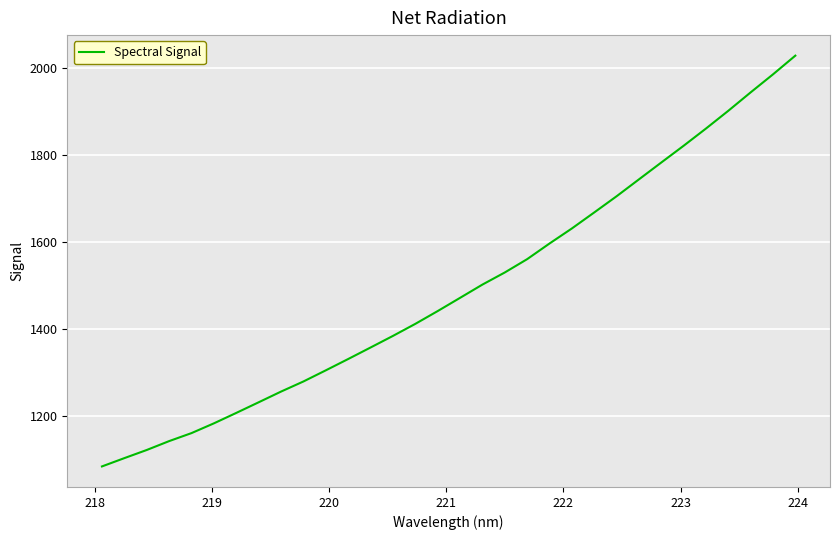

What is the maximum value shown in the chart?

2027.7